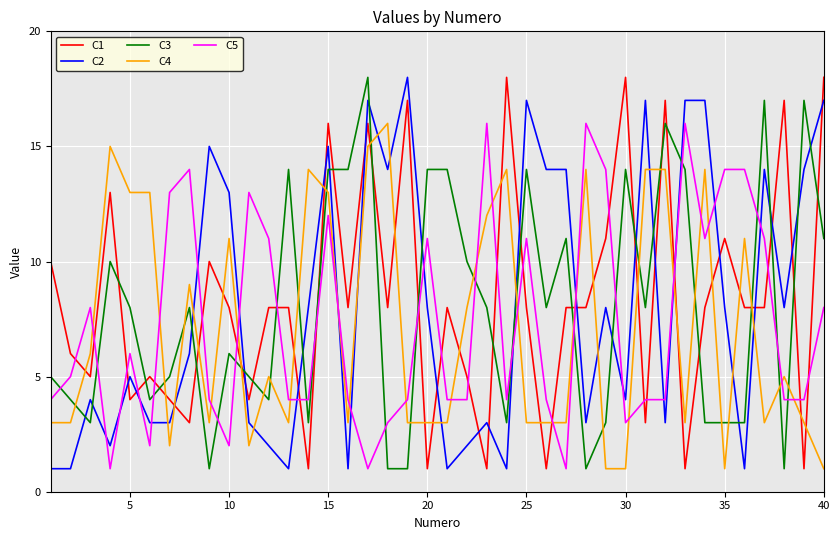

What is the greatest value displayed?

18